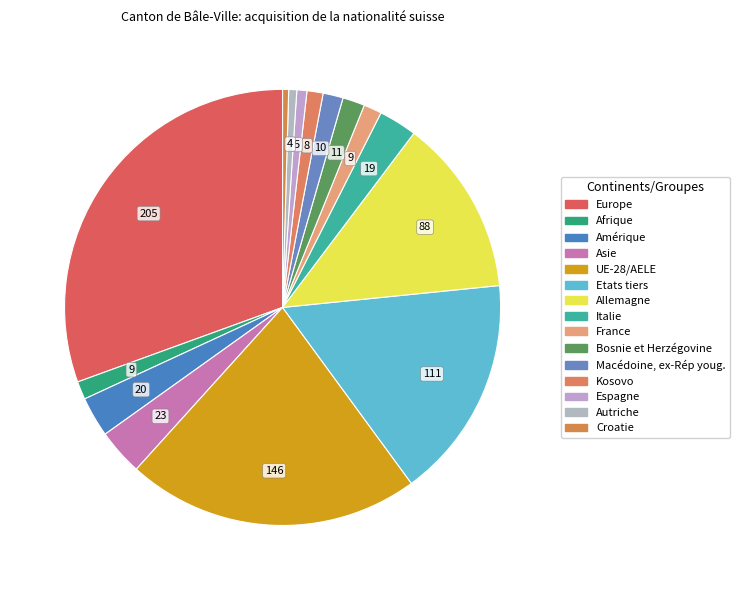

How many slices are in this pie chart?

15